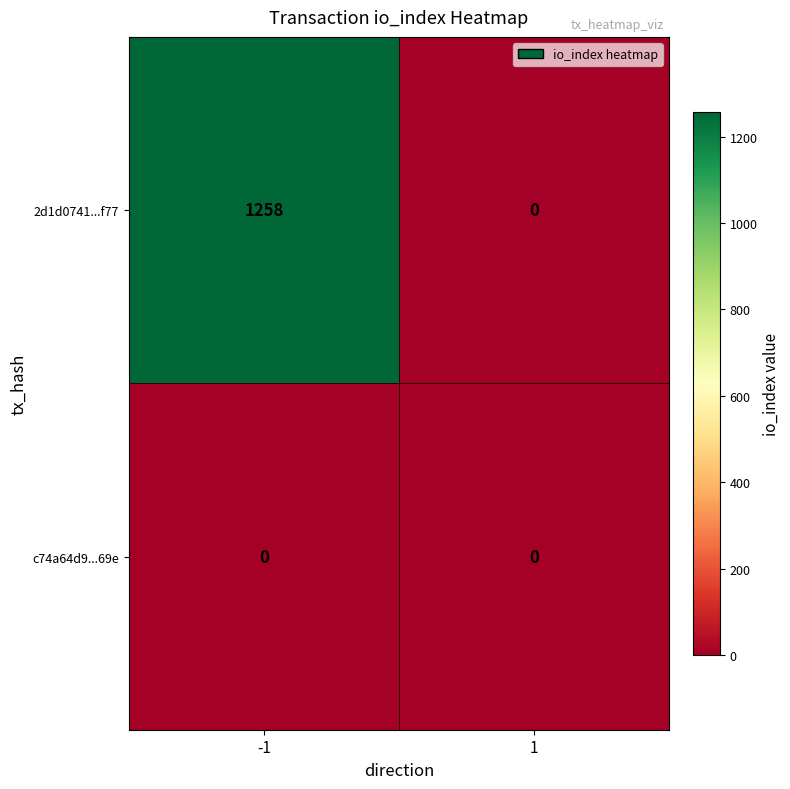

Which series changed the most between -1 and 1?

2d1d0741...f77